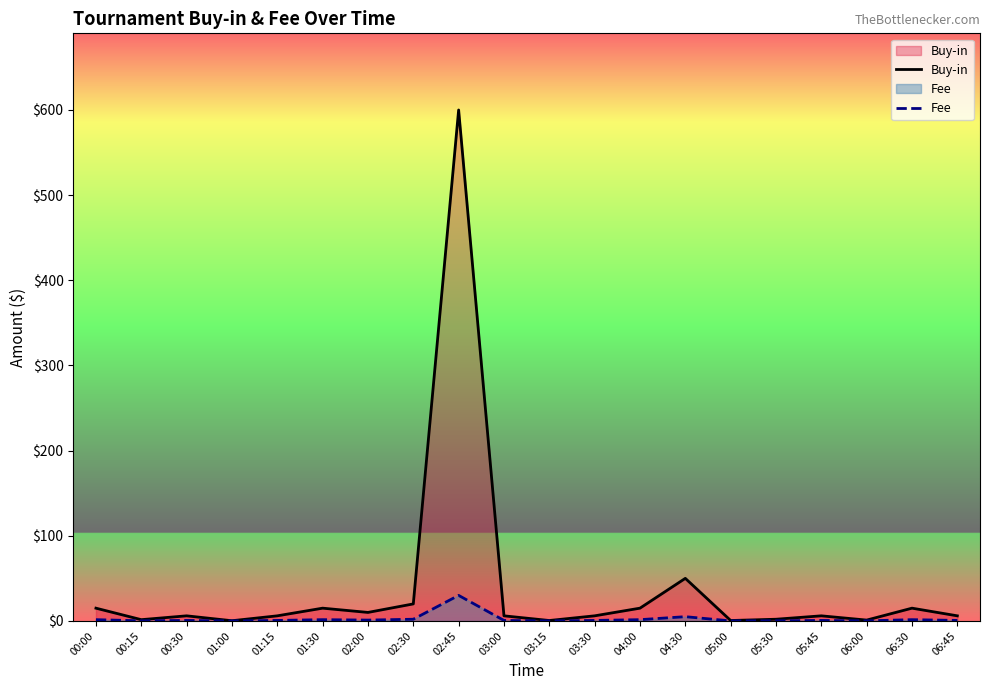

Does the chart display data point markers on the line(s)?

No